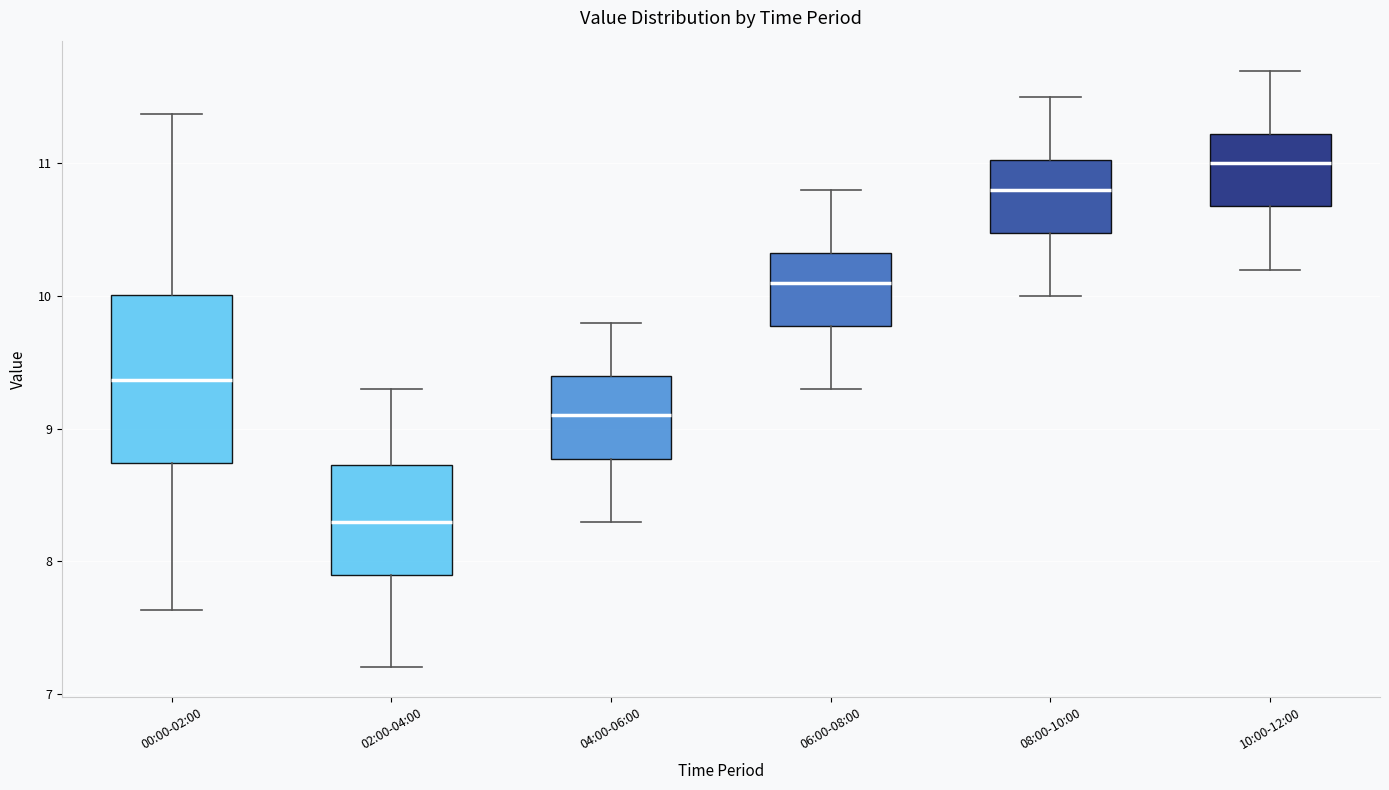

Where does the upper whisker of the box for 04:00-06:00 end on the y-axis? The values are not printed on the chart, so give them approximately, as read against the axis.

9.8